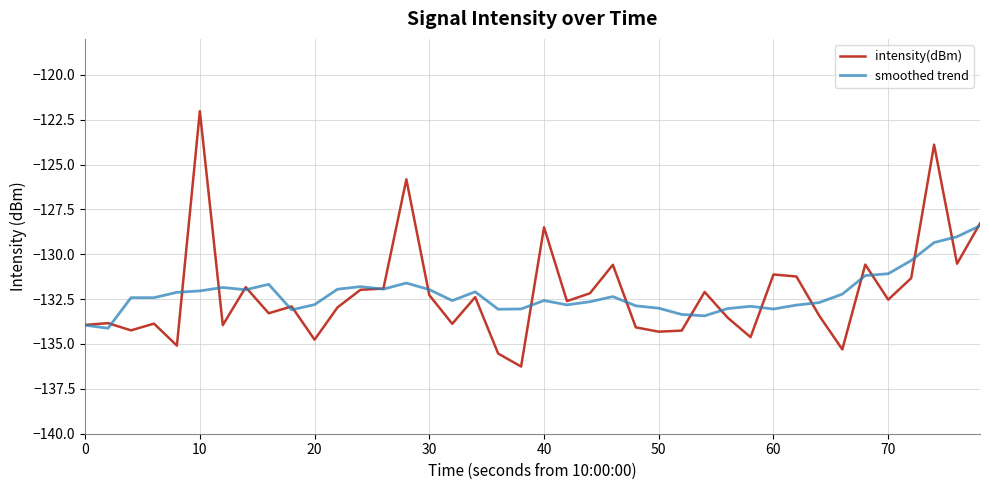

What is the average value of the intensity(dBm) series?

-132.2